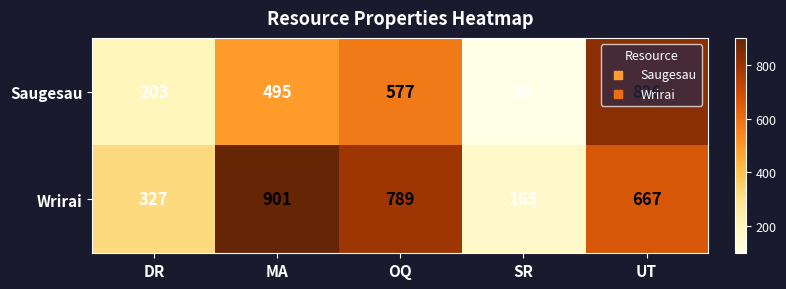

At which category does the chart reach its peak across all series?

MA